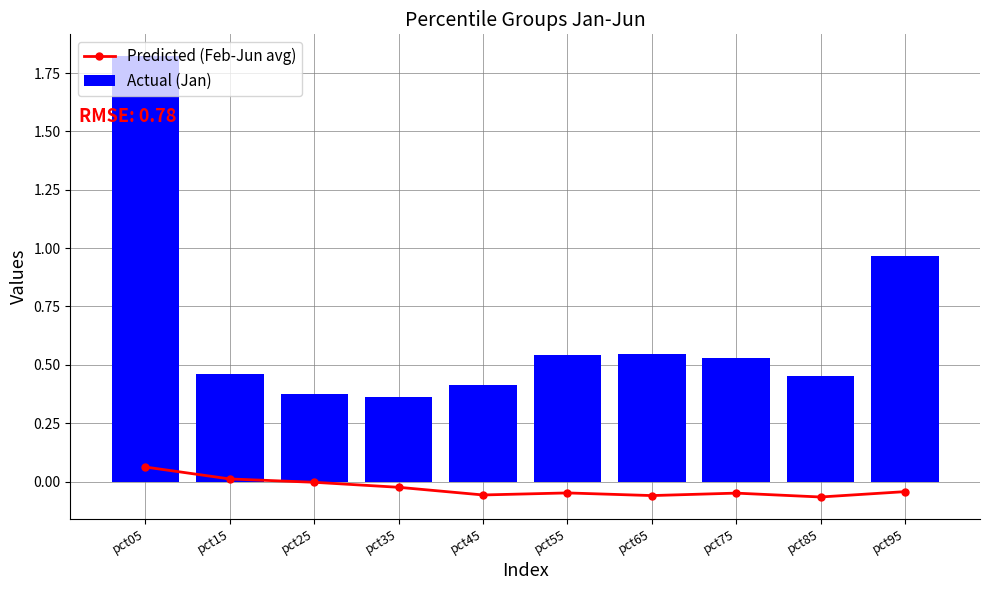

What is the total value across all series at pct15?

0.5